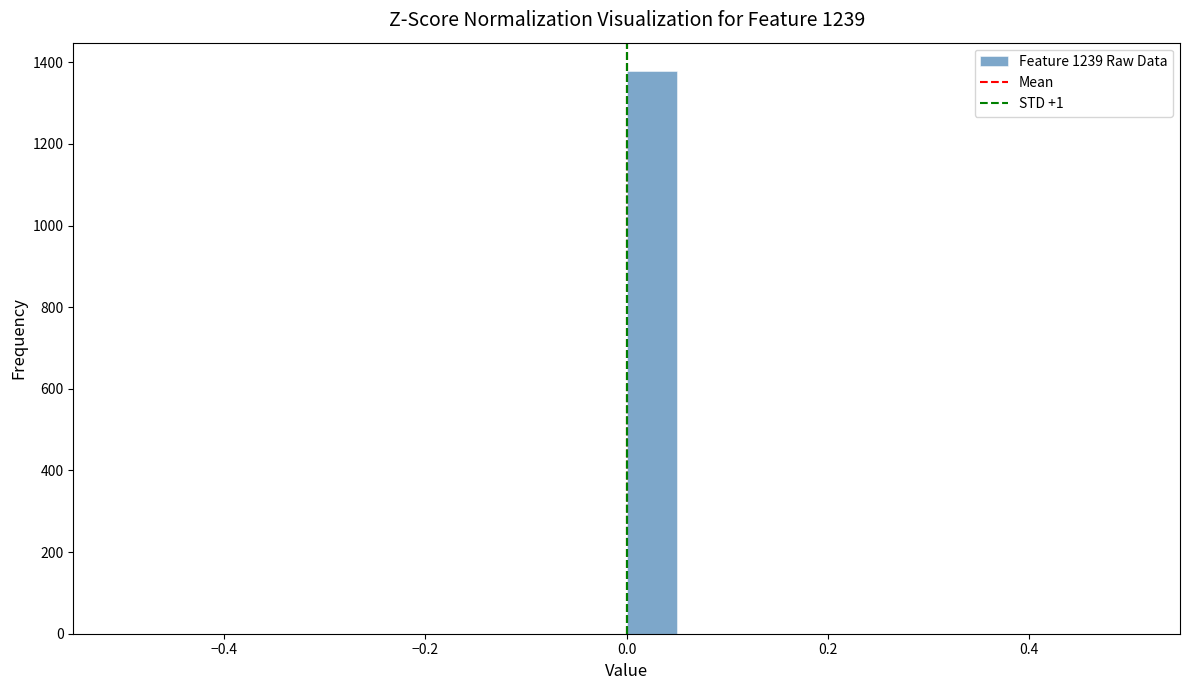

Read against the x-axis, roughly where is the centre of the tallest bar?

0.02